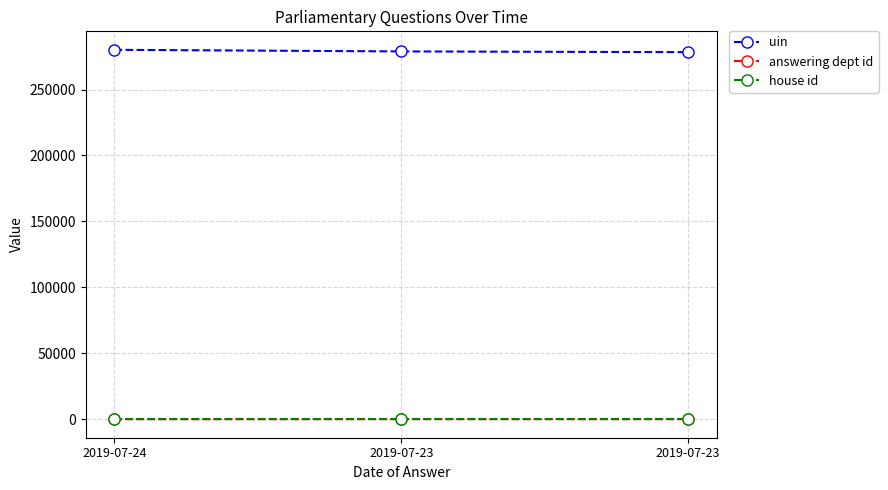

Rank the series by their maximum value, from highest to lowest.

uin, answering dept id, house id